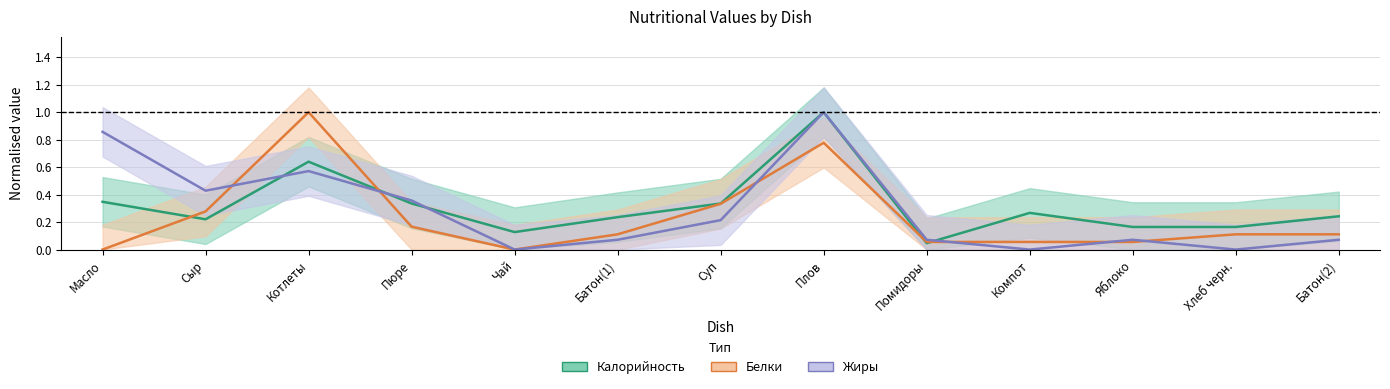

Reading left to right, extract all data points from this chart.

Калорийность (норм.): Масло=0.3	Сыр=0.2	Котлеты=0.6	Пюре=0.3	Чай=0.1	Батон(1)=0.2	Суп=0.3	Плов=1.0	Помидоры=0.0	Компот=0.3	Яблоко=0.2	Хлеб черн.=0.2	Батон(2)=0.2
Белки (норм.): Масло=0.0	Сыр=0.3	Котлеты=1.0	Пюре=0.2	Чай=0.0	Батон(1)=0.1	Суп=0.3	Плов=0.8	Помидоры=0.1	Компот=0.1	Яблоко=0.1	Хлеб черн.=0.1	Батон(2)=0.1
Жиры (норм.): Масло=0.9	Сыр=0.4	Котлеты=0.6	Пюре=0.4	Чай=0.0	Батон(1)=0.1	Суп=0.2	Плов=1.0	Помидоры=0.1	Компот=0.0	Яблоко=0.1	Хлеб черн.=0.0	Батон(2)=0.1